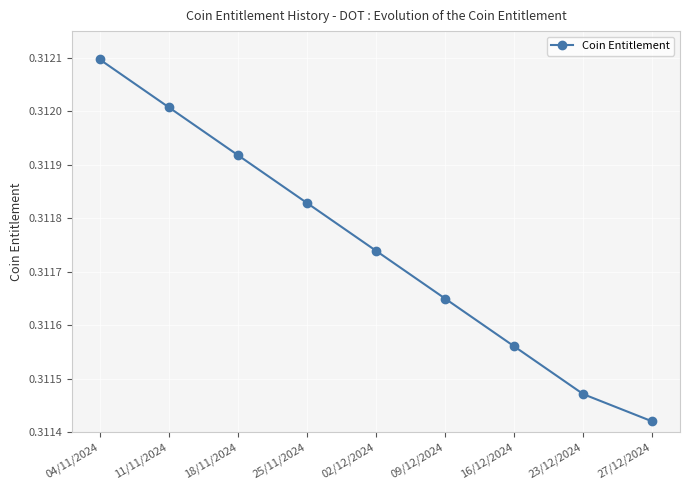

True or false: there are more than 2 points higher than both neighbors.

False